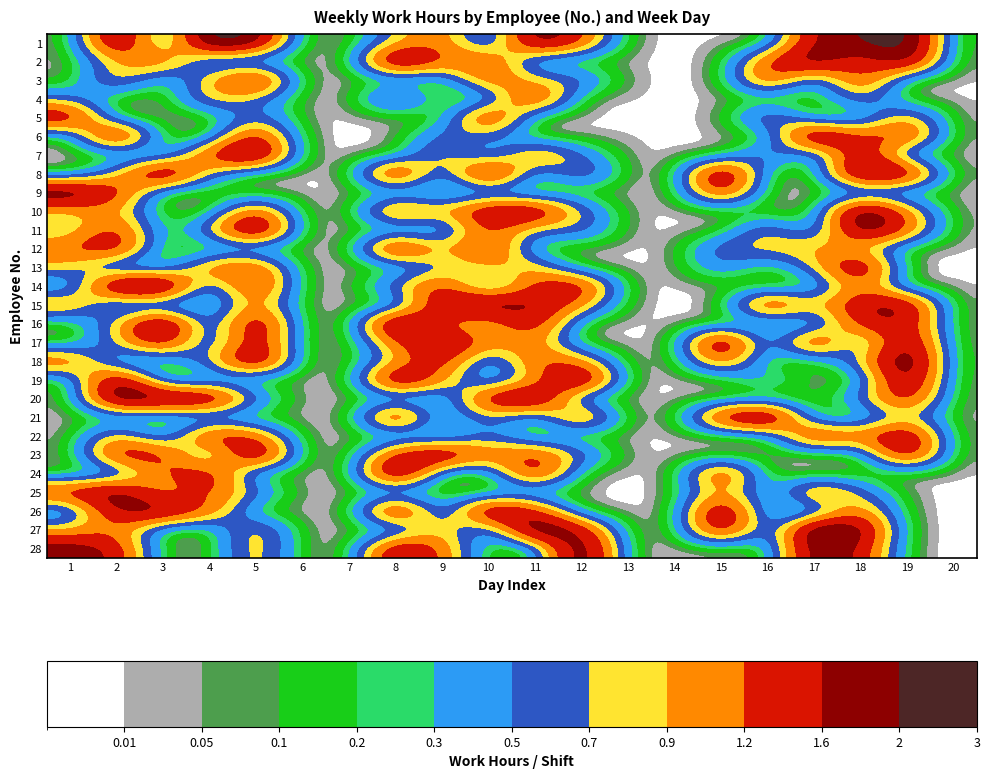

What is the total value across all series at 5?

31.2